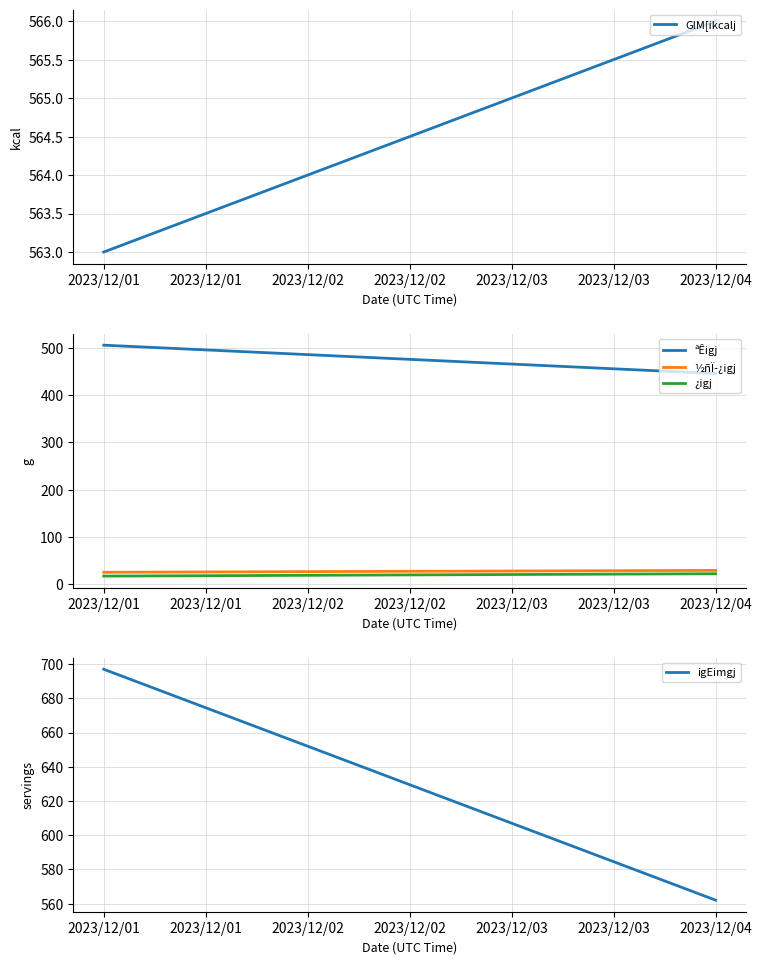

What is the difference between the maximum and minimum values in the igEimgj series?

135.0